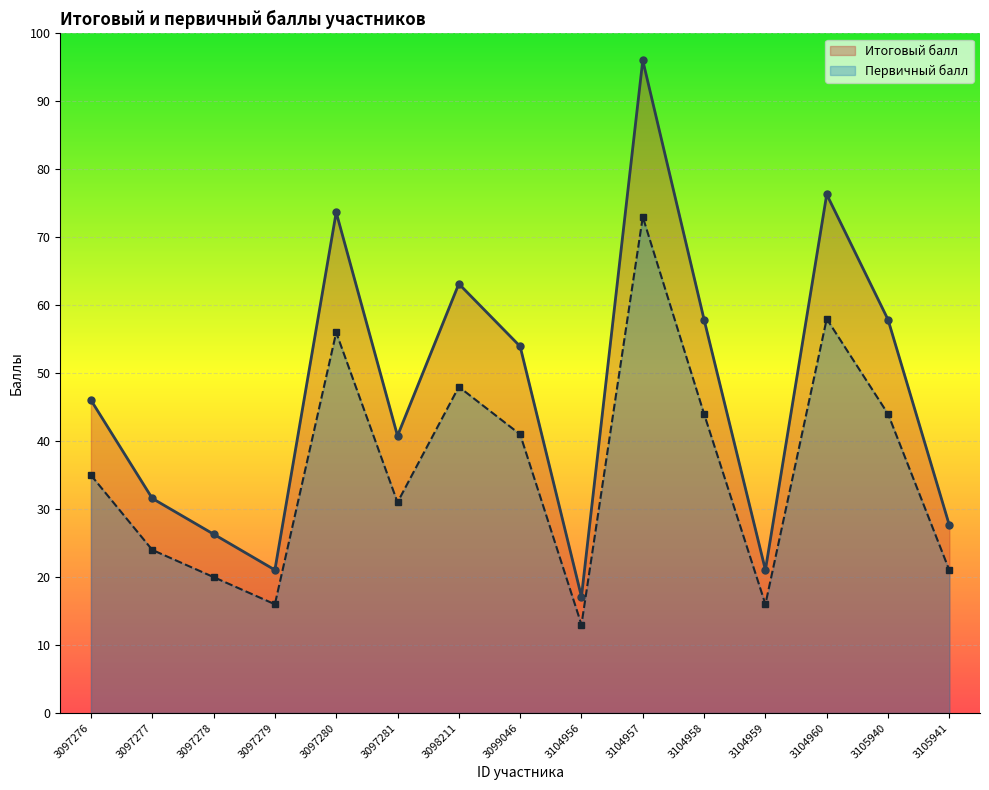

What is the total value across all series at 3104957?

169.1